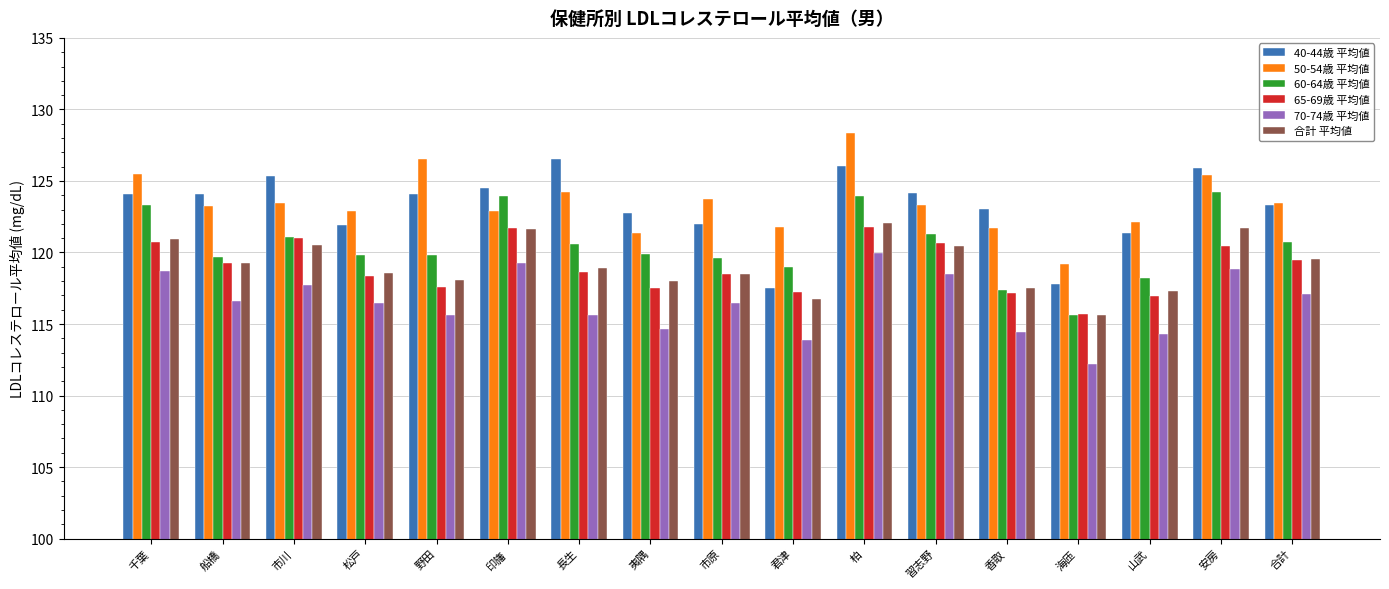

Between 夷隅 and 君津, which series saw the biggest shift?

40-44歳 平均値